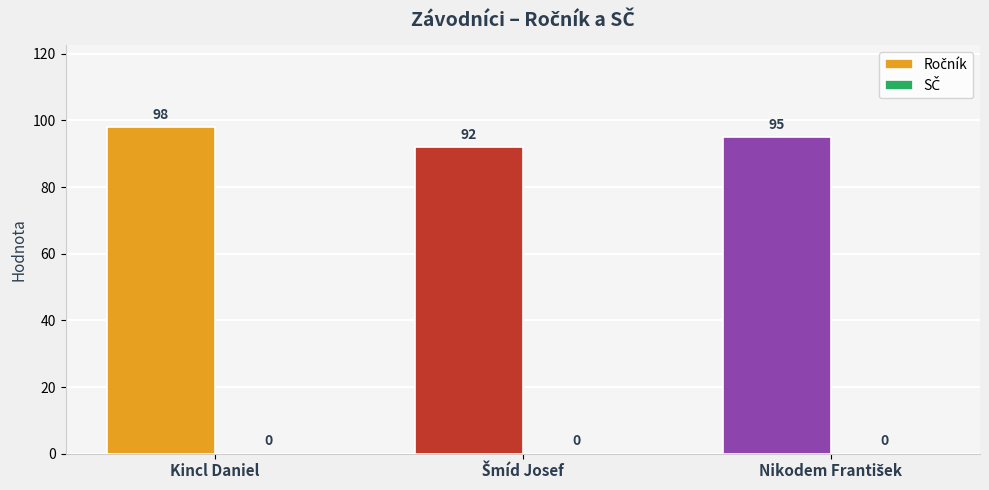

Does the chart contain any negative values?

No